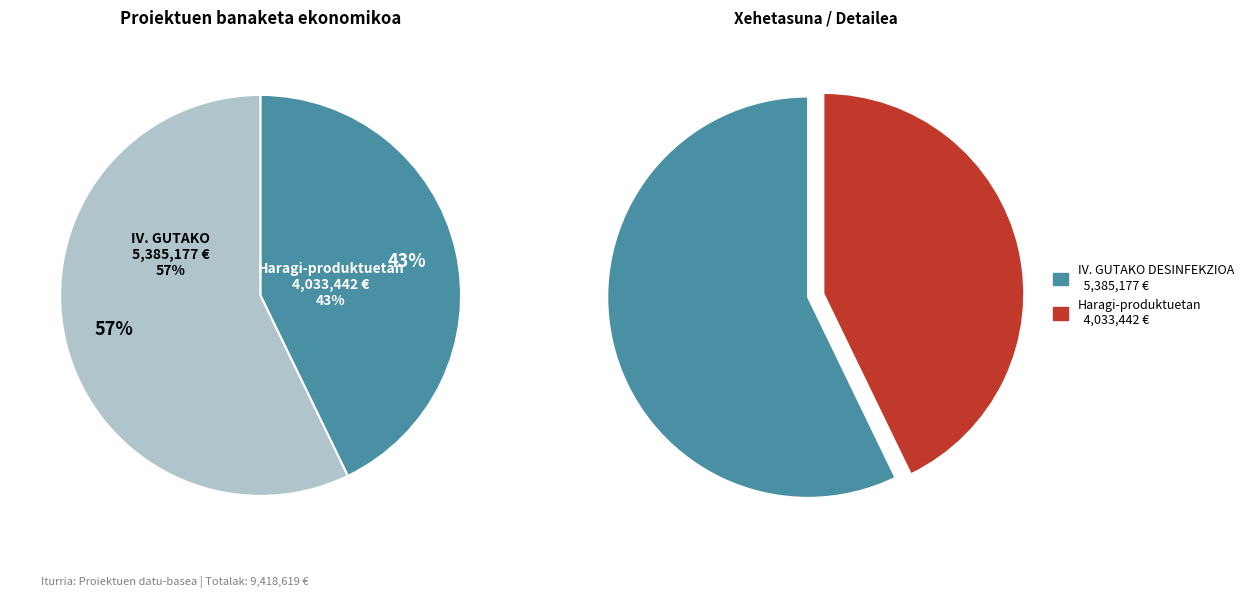

True or false: Talde Eragilea: haragi-produktuetan accounts for 29% of the total.

False